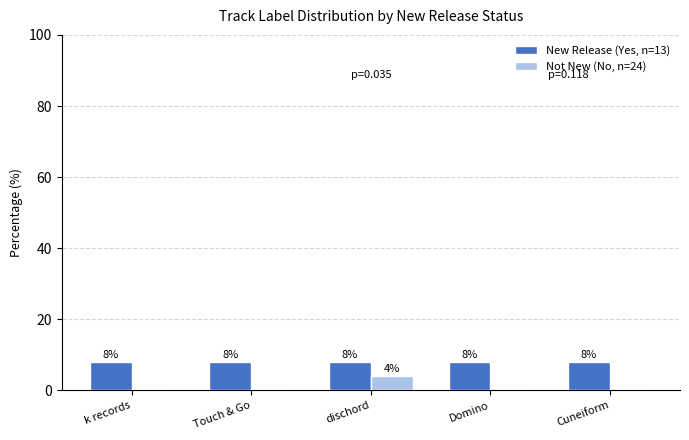

At which category is the sum across all series the highest?

dischord